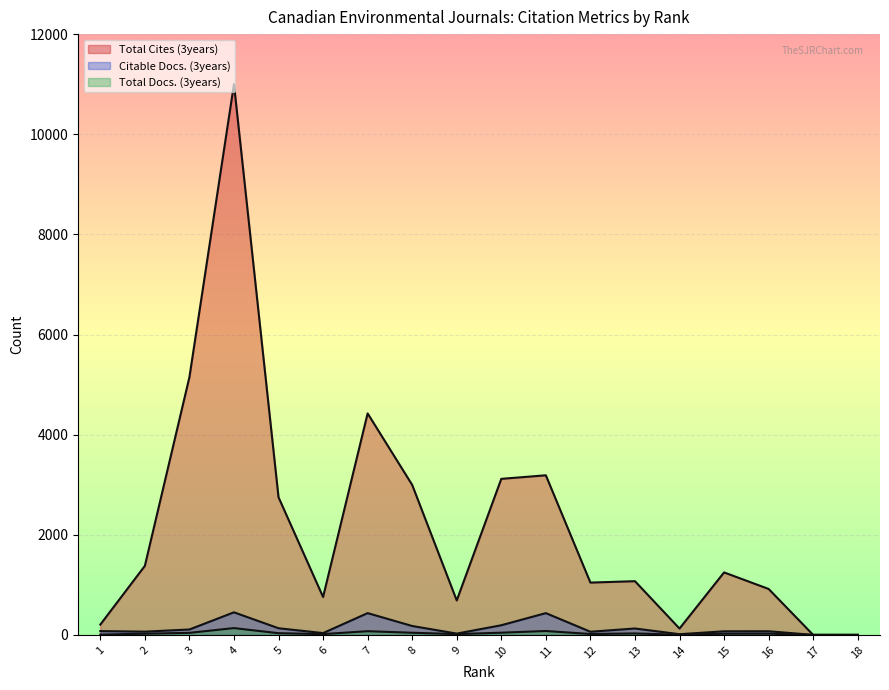

Which category has the lowest value in the Total Docs. (3years) series?

18